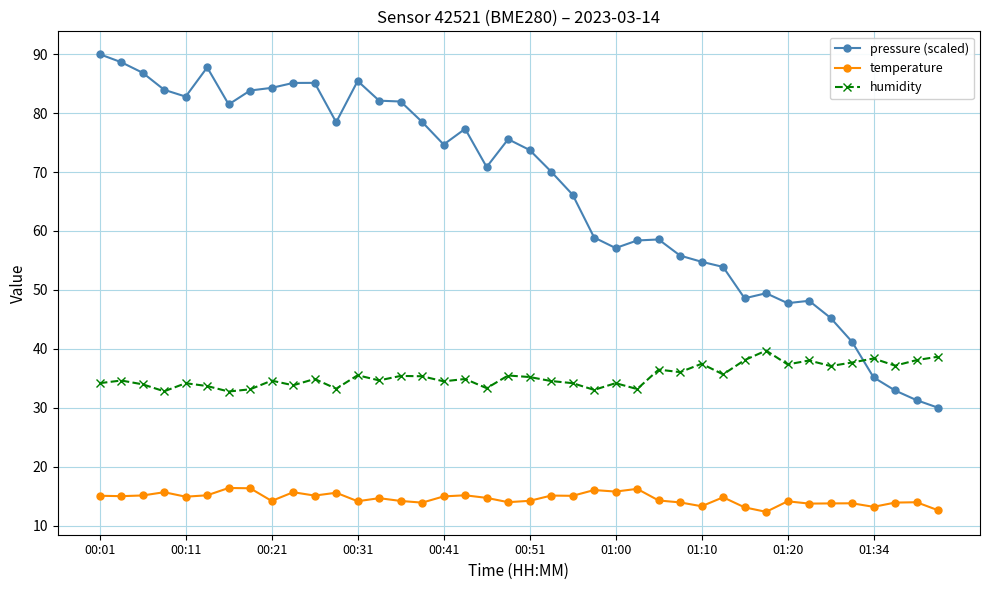

True or false: temperature and humidity intersect in this chart.

False